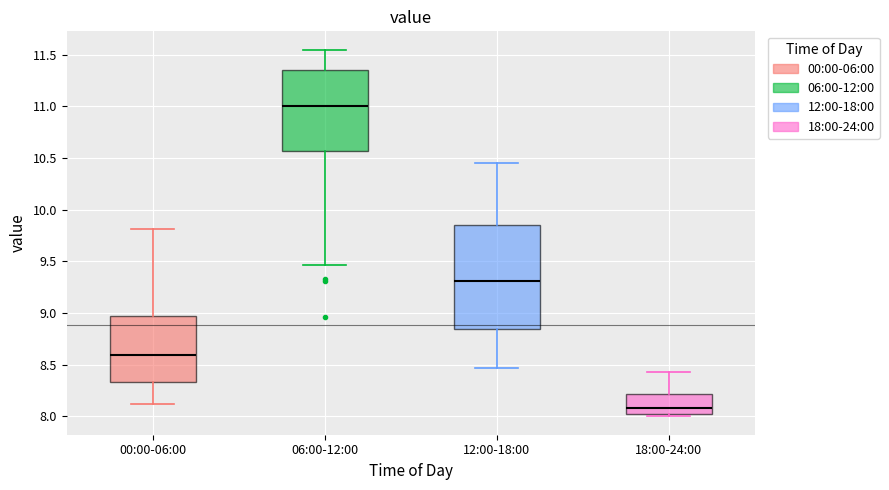

Where does the median line of the box for 18:00-24:00 sit on the y-axis? The values are not printed on the chart, so give them approximately, as read against the axis.

8.10